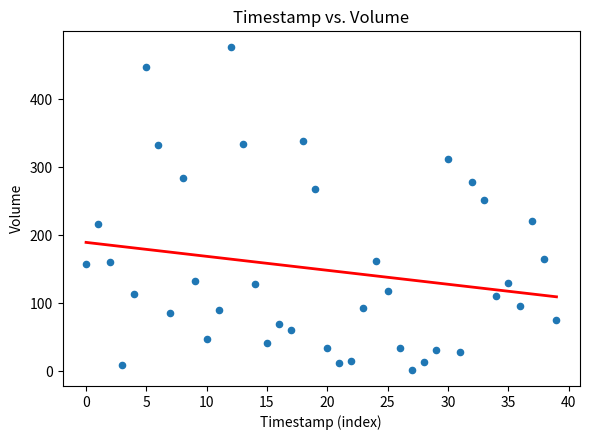

What is the range of Y values (max minus min)?

473.7